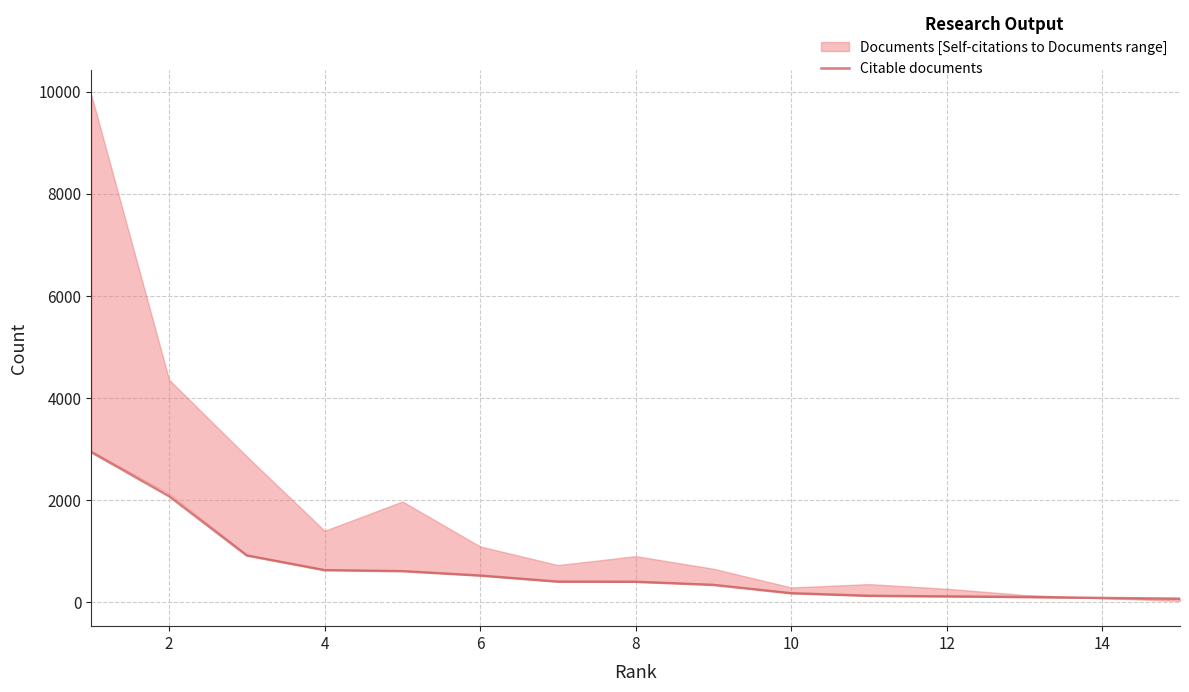

How many data points are above 404?

7